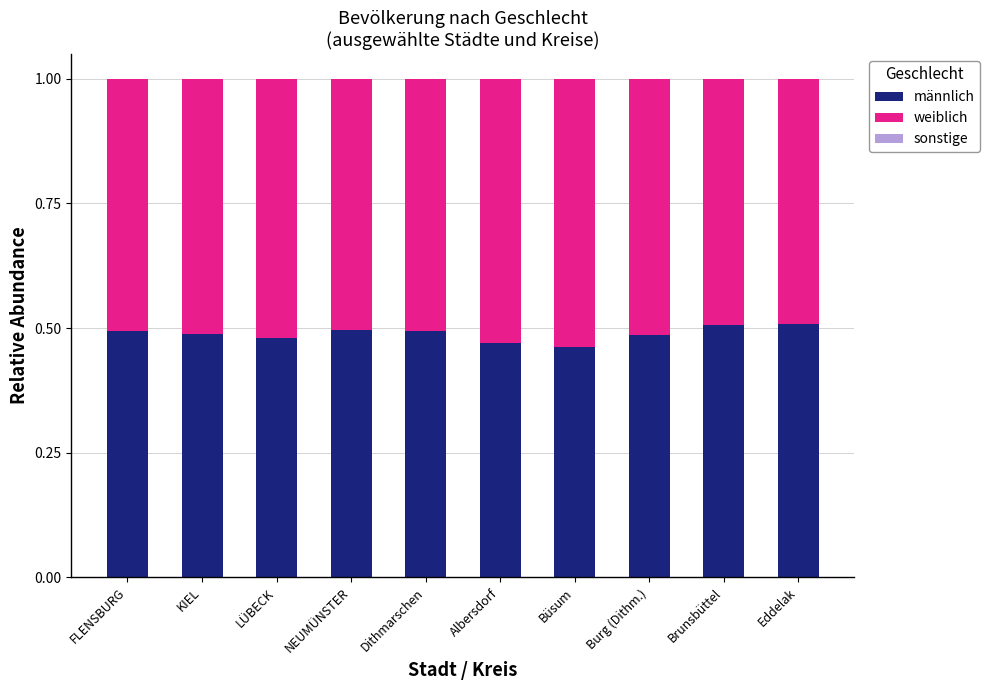

True or false: männlich has a value of 0.5 at KIEL.

True